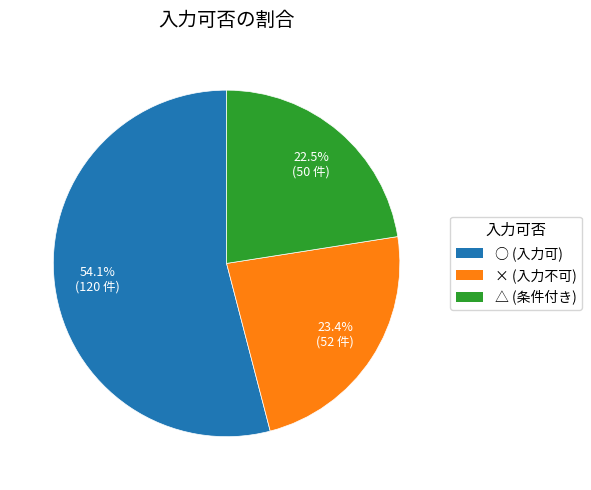

Between △ and ○, which is larger?

○